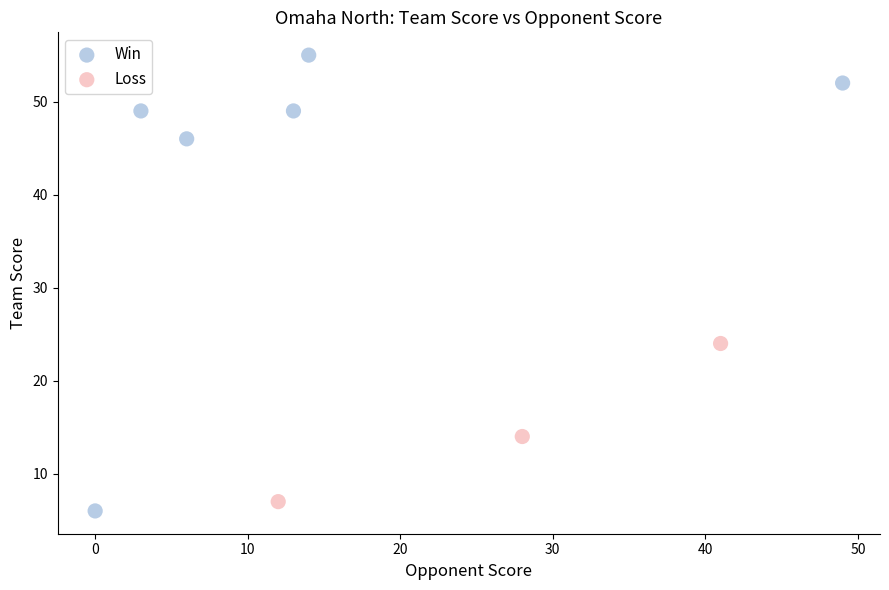

Which series has the largest Y range (max minus min)?

Win